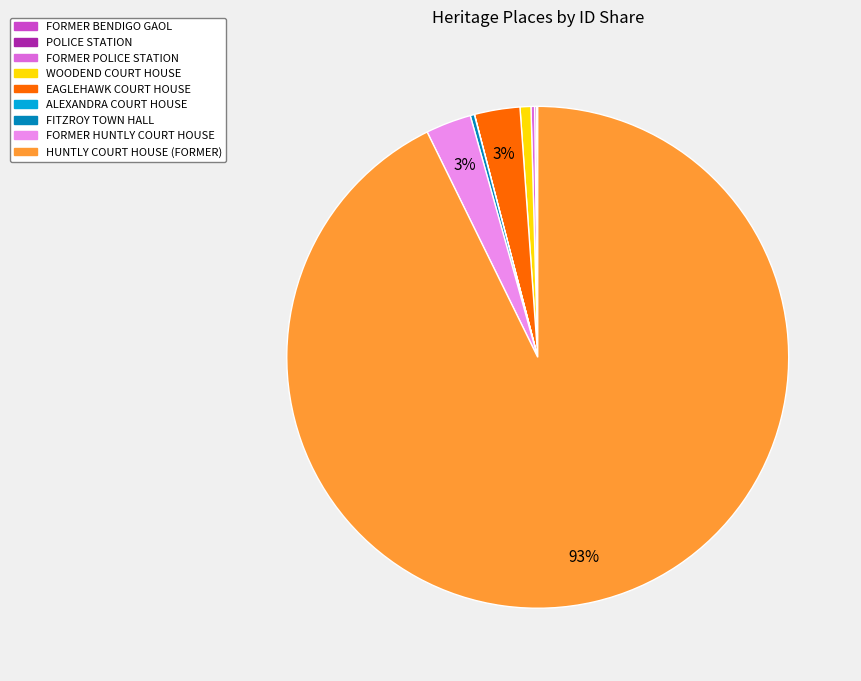

Which slice represents more than half of the pie?

HUNTLY COURT HOUSE (FORMER)